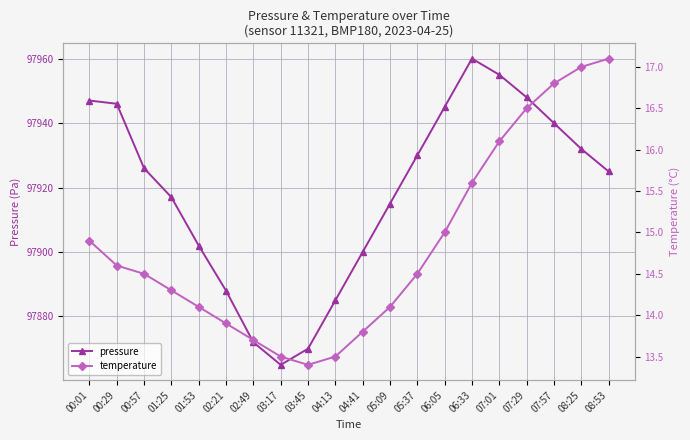

At which category does pressure reach its first local peak?

06:33